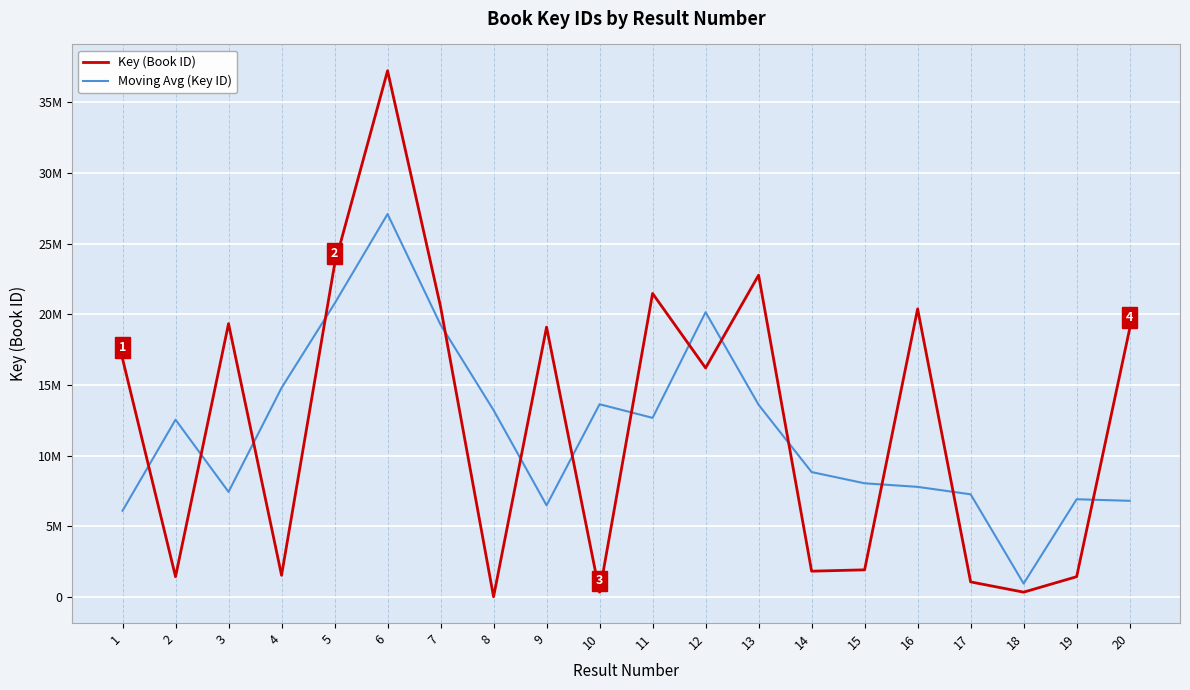

Where do Key (Book ID) and Moving Avg (Key ID) first cross each other?

1 and 2